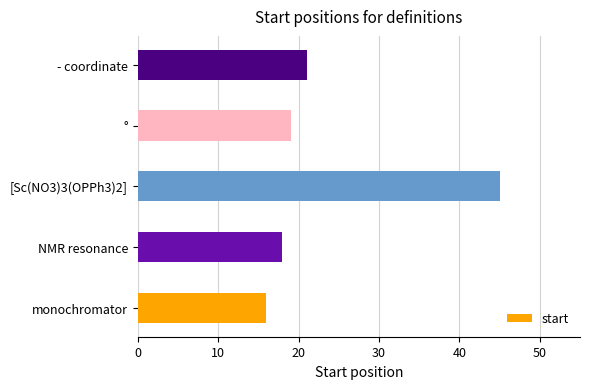

The value at [Sc(NO3)3(OPPh3)2] is 45. True or false?

True